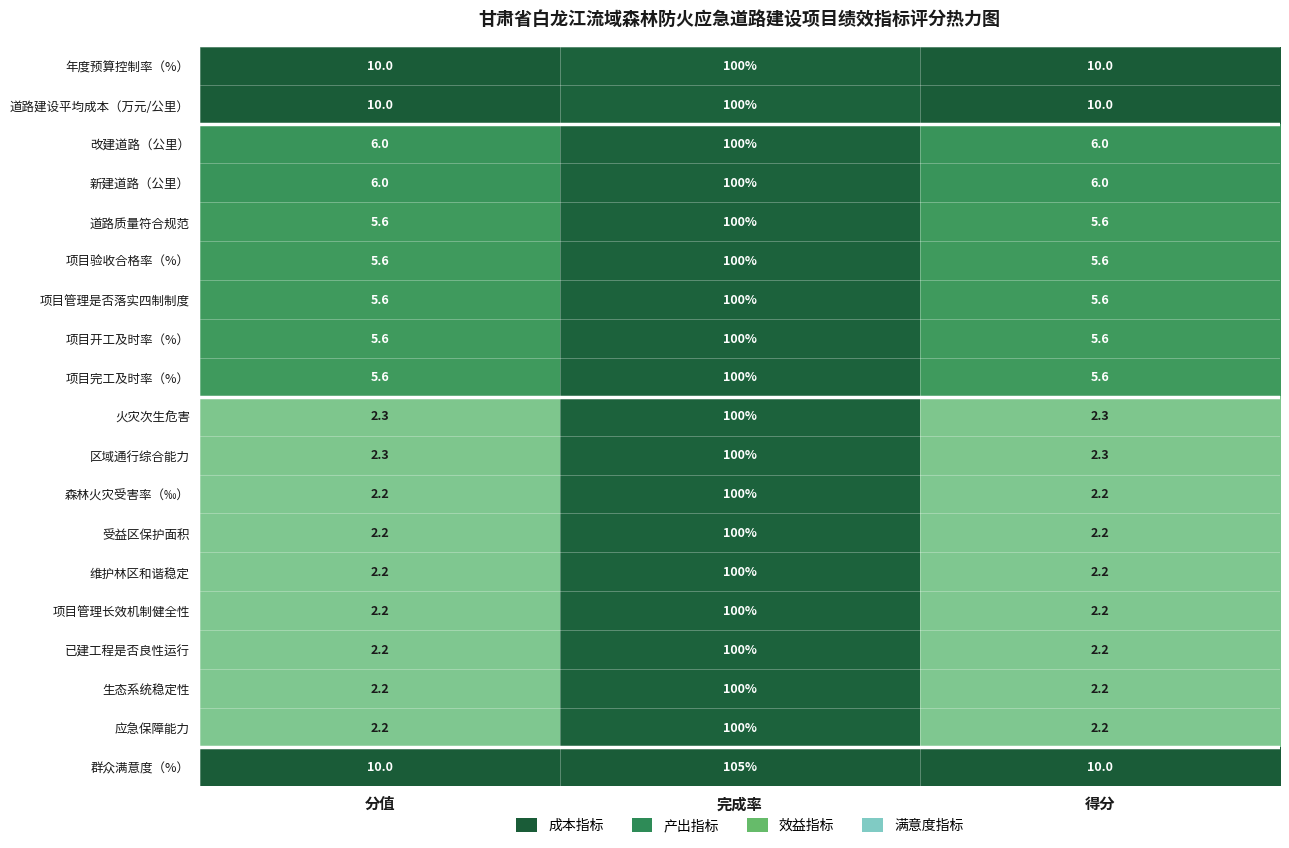

Read the 森林火灾受害率（‰） value at 分值.

2.2